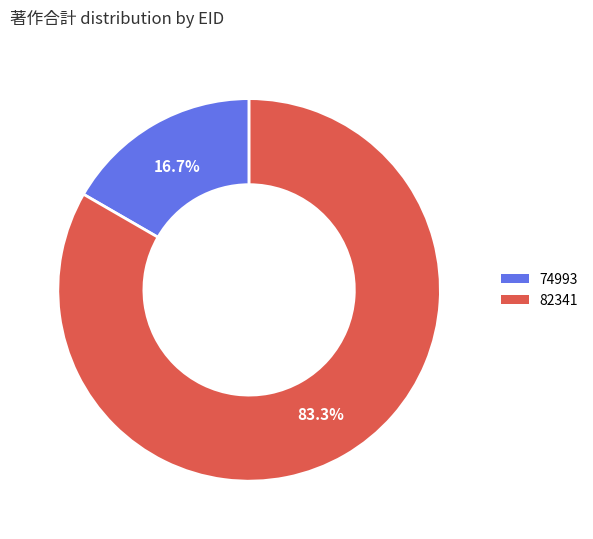

Count the number of slices in the pie.

2